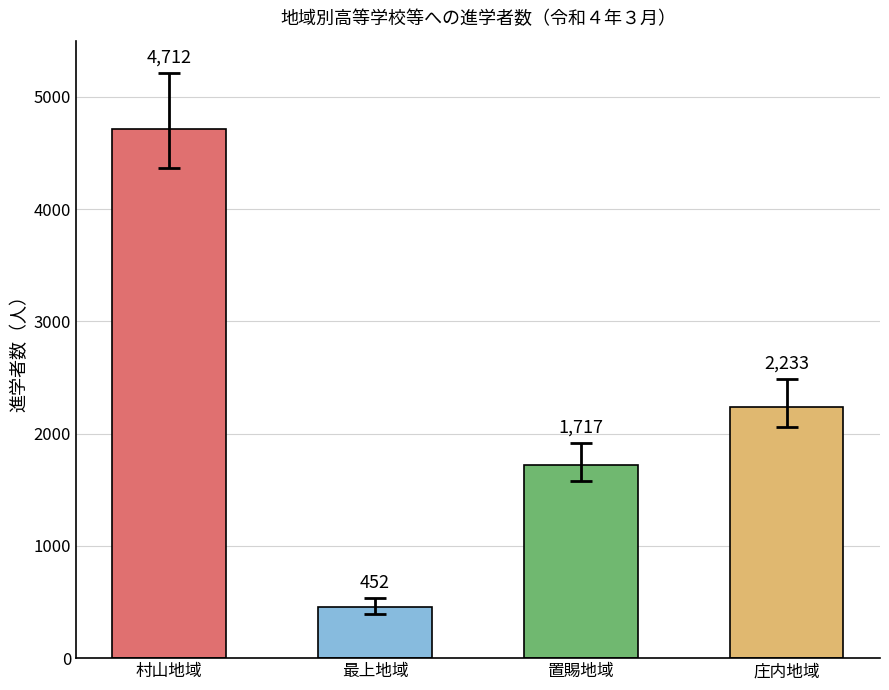

How many distinct data groups are displayed?

4